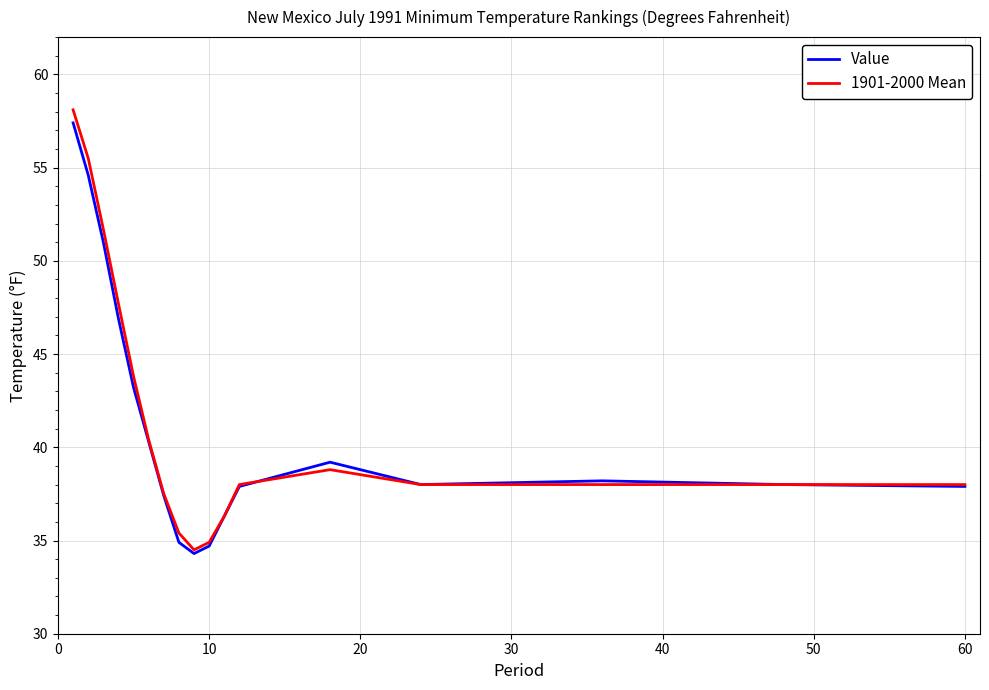

What is the greatest value displayed?

58.1